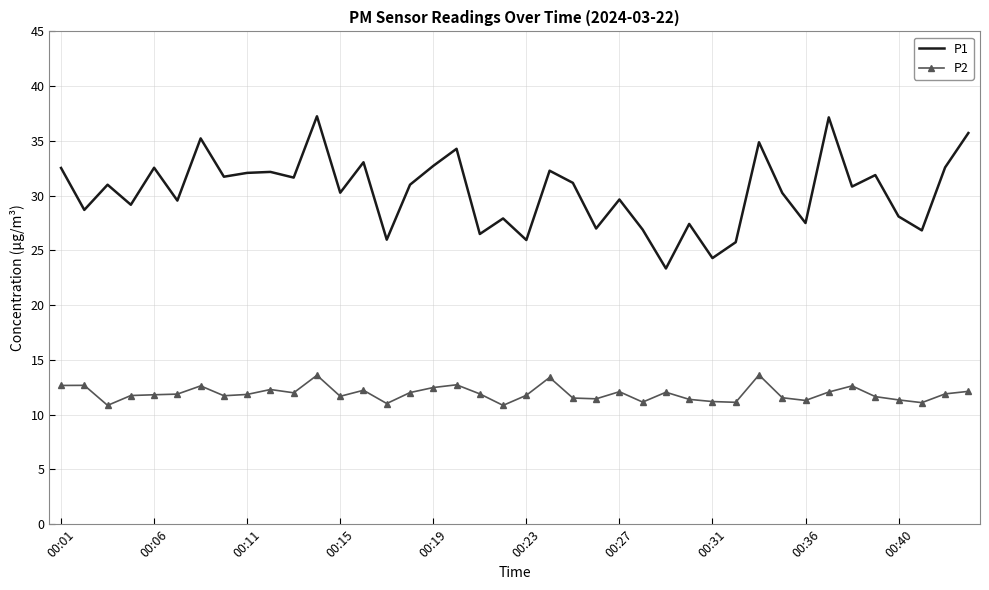

What is the difference between the maximum and minimum values in the P1 series?

13.9